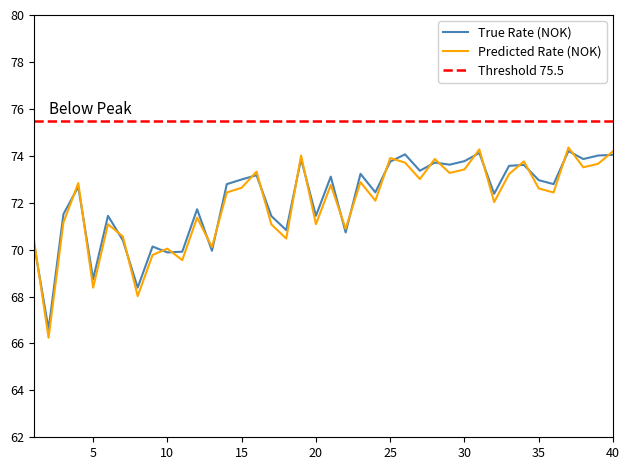

What is the highest value of the Predicted Rate (NOK) series?

74.4